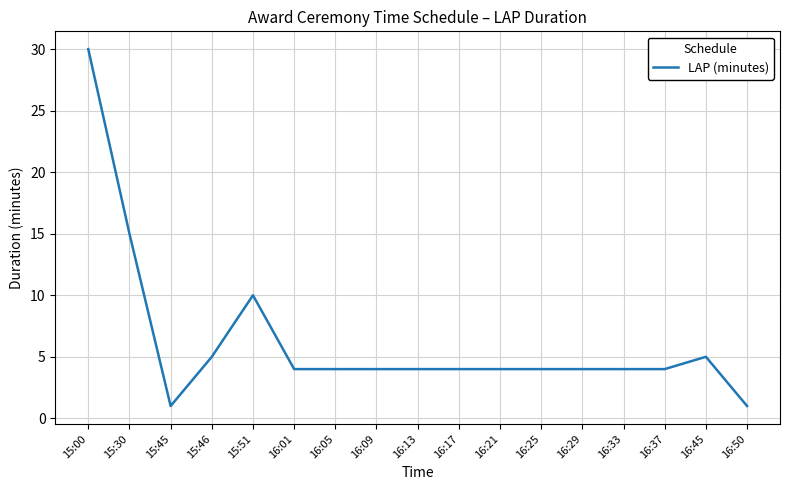

Is it true that the value at 15:30 is 15?

True